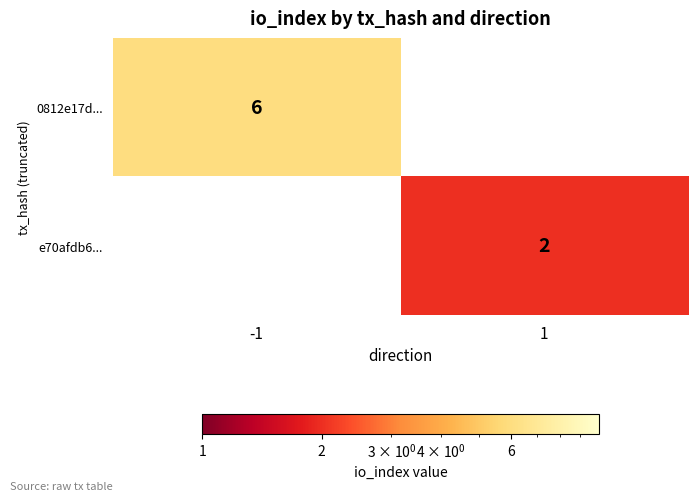

Which has a higher value, -1 or 1?

-1